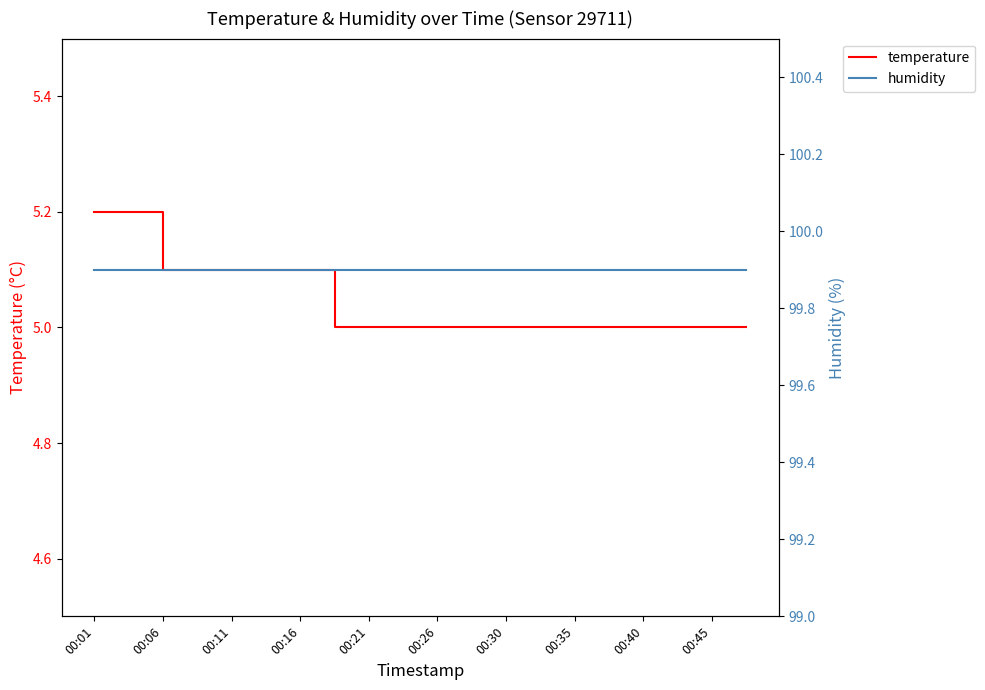

What are all the series names shown in the legend?

temperature, humidity